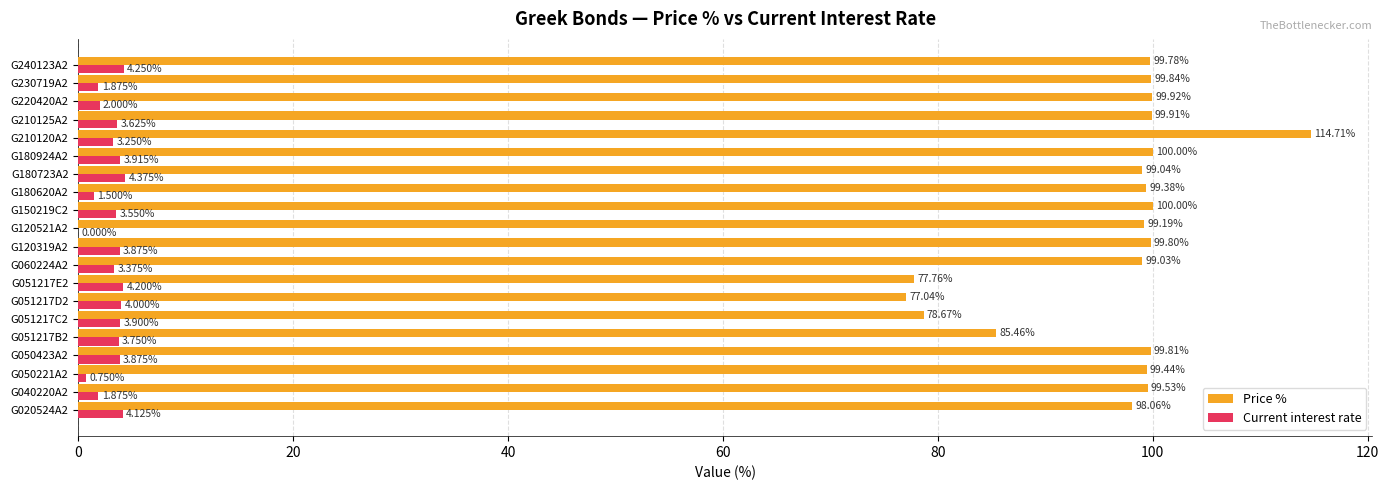

What is the average value of the Price % series?

96.3